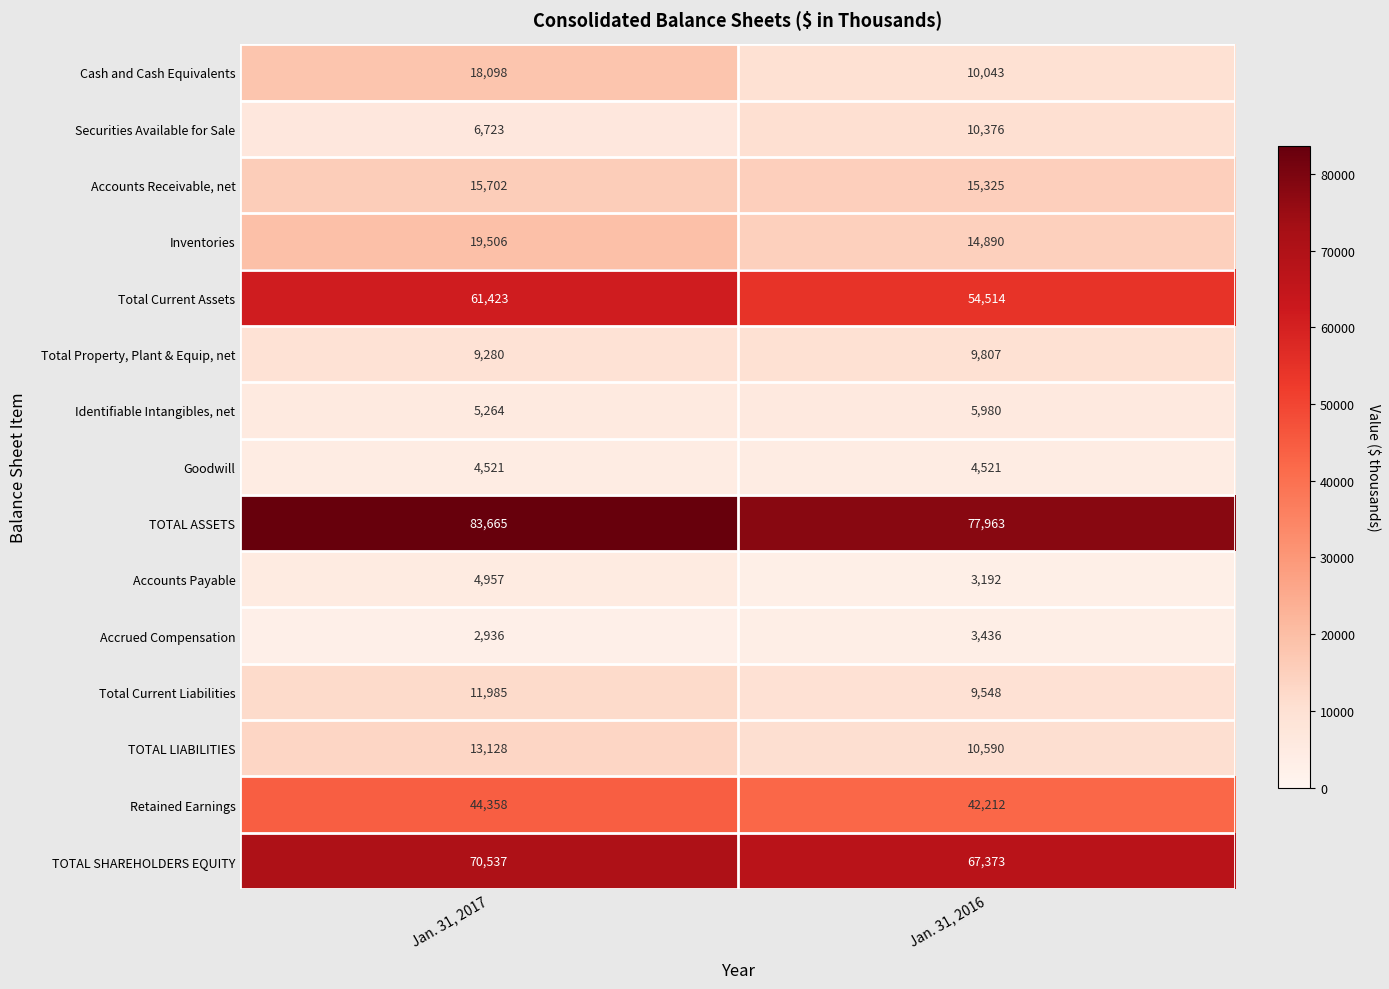

Which category has the lowest value across all series?

Jan. 31, 2017